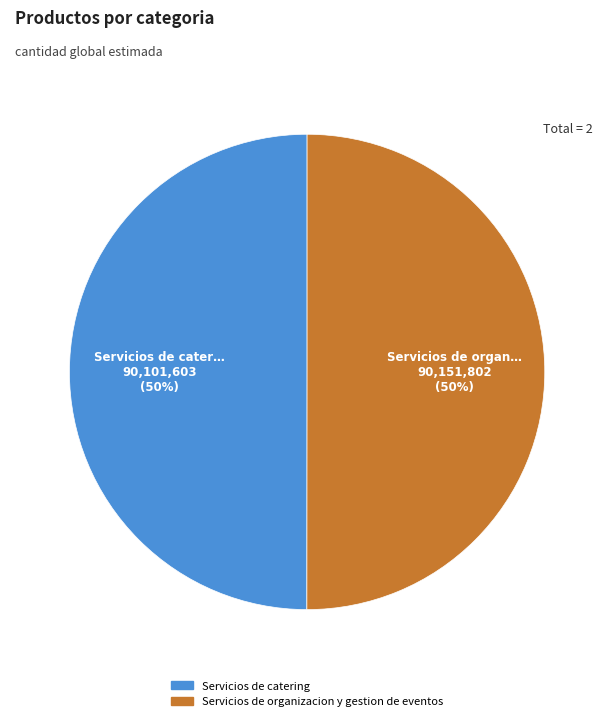

What is the change in value from Servicios de catering to Servicios de organizacion y gestion de eventos?

+50199